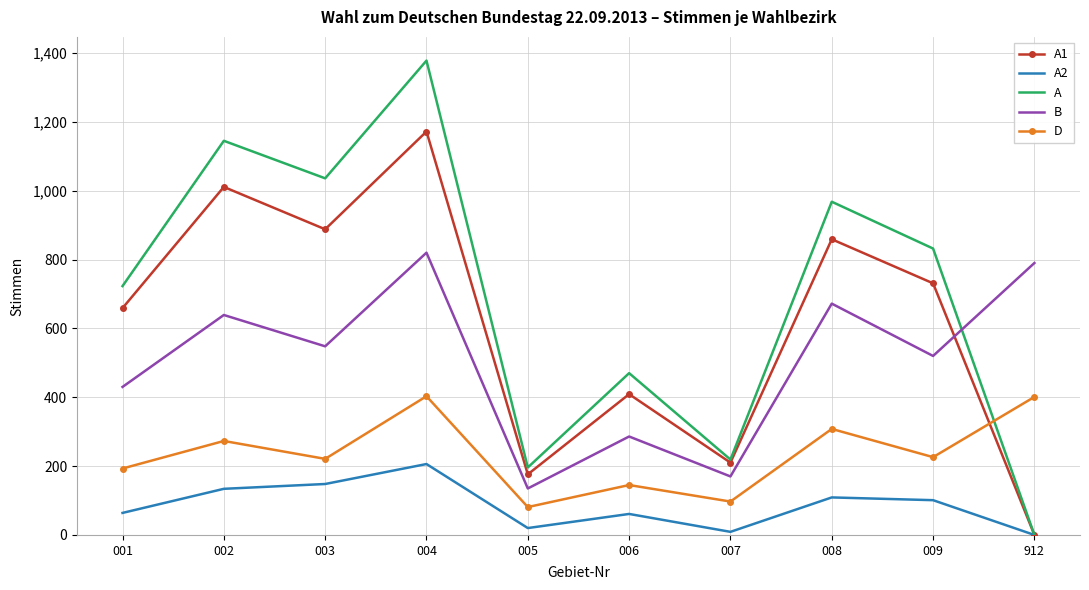

The value of A2 at 912 is 85. True or false?

False